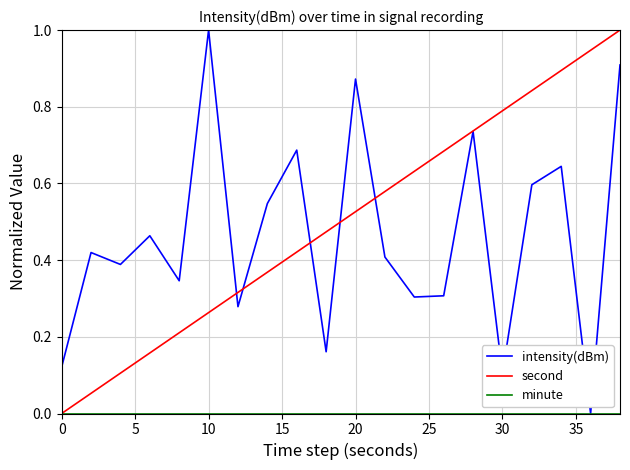

After their last crossing, which series has the higher values: second or intensity(dBm)?

second